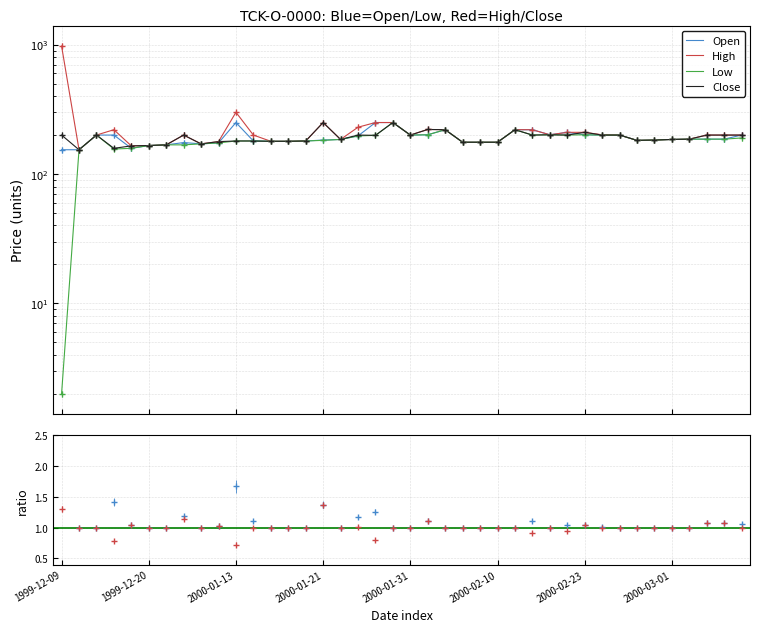

Reading left to right, what are all the values shown in this chart?

Open: 154	154	200	200	158	166	168	175	171	174	250	180	179	179	180	183	185	197	250	250	200	201	220	176	176	176	220	220	201	210	201	200	200	182	183	185	186	186	186	200
High: 976	154	200	220	165	166	168	200	171	178	300	200	179	179	180	250	185	230	250	250	200	221	220	176	176	176	220	220	201	210	210	201	200	182	183	185	186	200	200	200
Low: 2	154	200	156	158	166	168	168	171	174	180	180	179	179	180	182	185	197	199	250	200	201	220	176	176	176	220	200	201	200	201	200	200	182	183	185	186	186	186	190
Close: 200	154	200	158	165	166	168	200	171	178	180	180	179	179	180	250	185	200	199	250	200	221	220	176	176	176	220	200	201	200	210	200	200	182	183	185	186	200	200	200